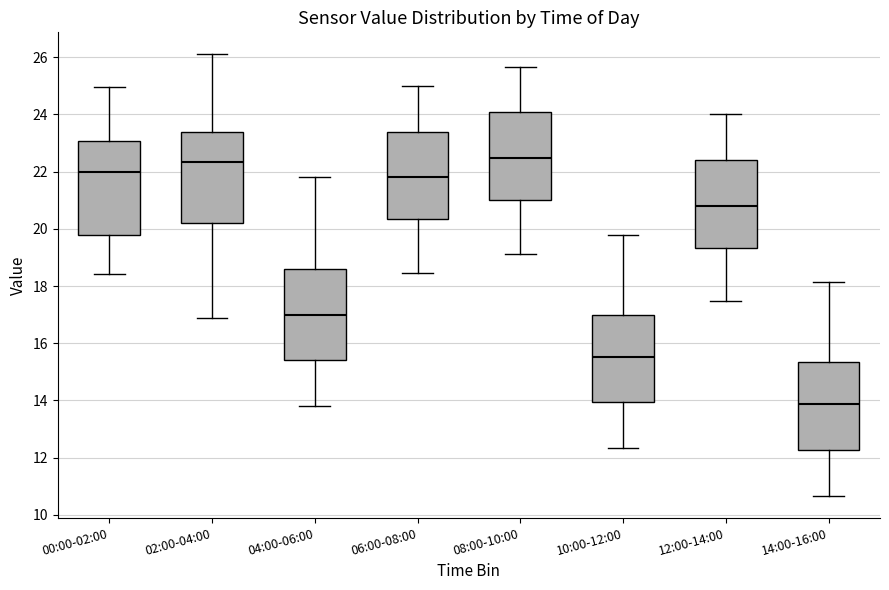

Reading left to right, read every box against the y-axis: the position of its median line, the range the box covers, and the ends of its whiskers. The values are not printed on the chart, so give them approximately, as read against the axis.

00:00-02:00: median 22.0, box 19.8 to 23.0, whiskers 18.4 to 25.0
02:00-04:00: median 22.4, box 20.2 to 23.4, whiskers 16.8 to 26.2
04:00-06:00: median 17.0, box 15.4 to 18.6, whiskers 13.8 to 21.8
06:00-08:00: median 21.8, box 20.4 to 23.4, whiskers 18.4 to 25.0
08:00-10:00: median 22.4, box 21.0 to 24.0, whiskers 19.2 to 25.6
10:00-12:00: median 15.6, box 14.0 to 17.0, whiskers 12.4 to 19.8
12:00-14:00: median 20.8, box 19.4 to 22.4, whiskers 17.4 to 24.0
14:00-16:00: median 13.8, box 12.2 to 15.4, whiskers 10.6 to 18.2